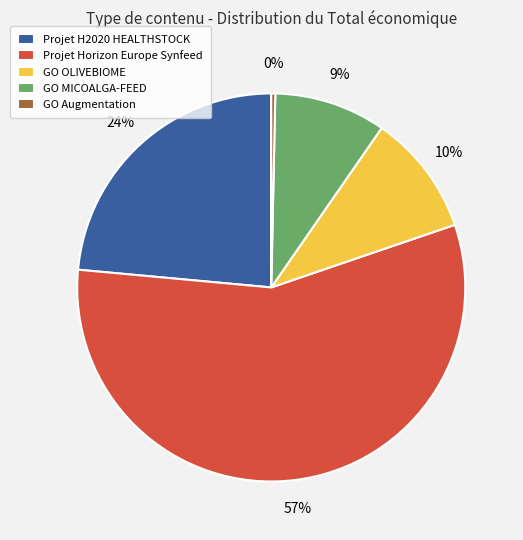

How many segments does this pie chart have?

5